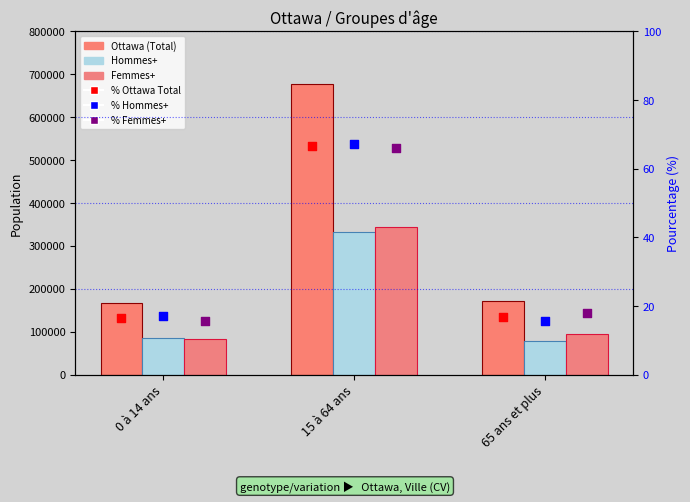

Which series has the largest total across all categories?

Ottawa (Total)